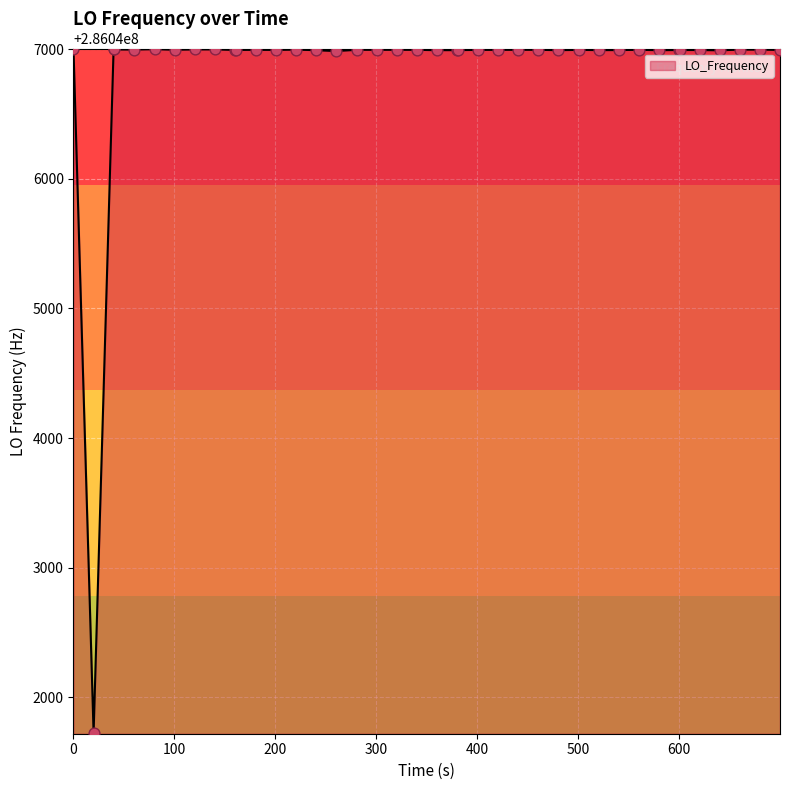

What is the difference between the maximum and minimum values?

5278.3